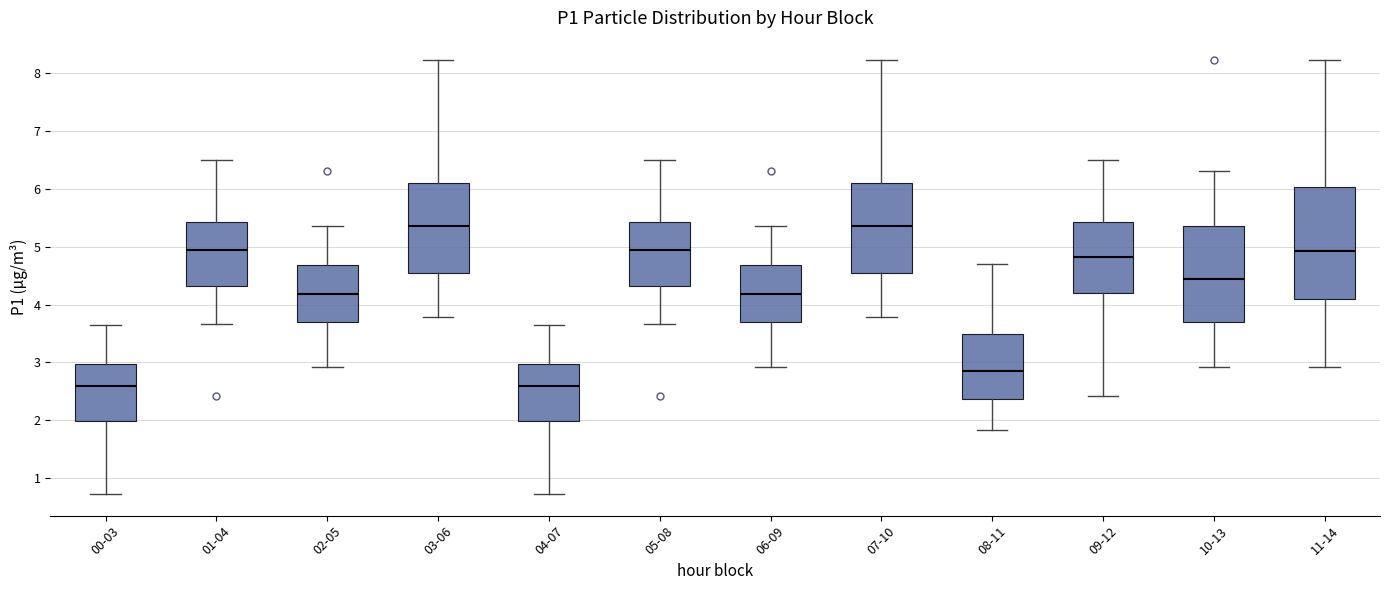

Reading left to right, transcribe this box plot: for each box, give where its median line is, the range the box spans, and where its two whiskers end, as read against the y-axis. The values are not printed on the chart, so give them approximately, as read against the axis.

00-03: median 2.6, box 2.0 to 3.0, whiskers 0.7 to 3.7
01-04: median 4.9, box 4.3 to 5.4, whiskers 3.7 to 6.5
02-05: median 4.2, box 3.7 to 4.7, whiskers 2.9 to 5.4
03-06: median 5.4, box 4.6 to 6.1, whiskers 3.8 to 8.2
04-07: median 2.6, box 2.0 to 3.0, whiskers 0.7 to 3.7
05-08: median 4.9, box 4.3 to 5.4, whiskers 3.7 to 6.5
06-09: median 4.2, box 3.7 to 4.7, whiskers 2.9 to 5.4
07-10: median 5.4, box 4.6 to 6.1, whiskers 3.8 to 8.2
08-11: median 2.9, box 2.4 to 3.5, whiskers 1.8 to 4.7
09-12: median 4.8, box 4.2 to 5.4, whiskers 2.4 to 6.5
10-13: median 4.4, box 3.7 to 5.4, whiskers 2.9 to 6.3
11-14: median 4.9, box 4.1 to 6.0, whiskers 2.9 to 8.2